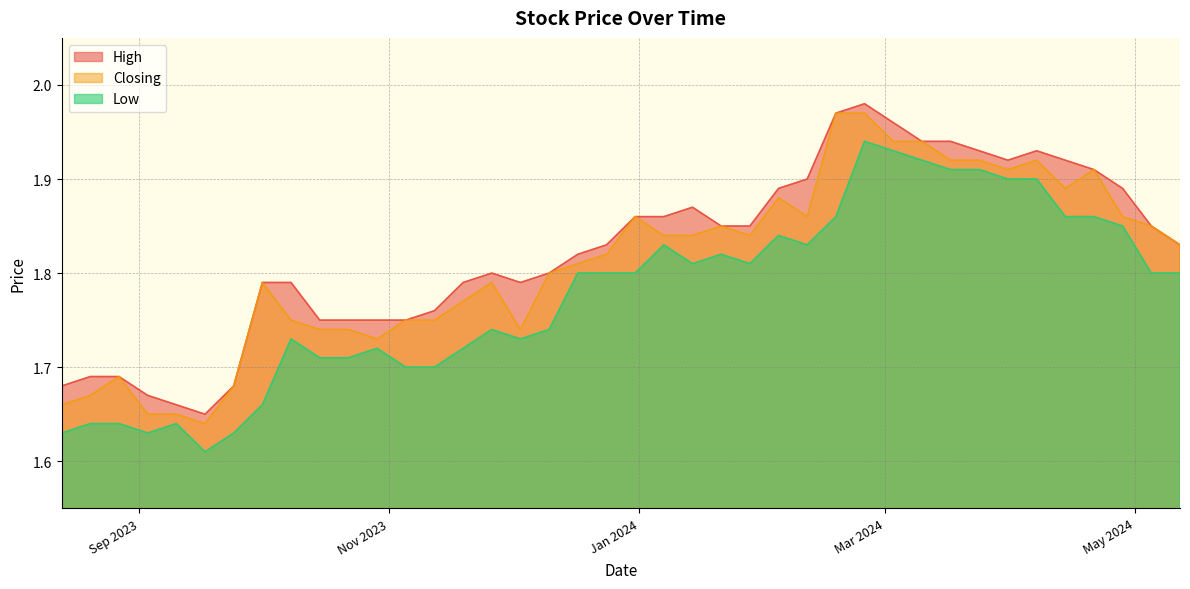

True or false: Low and Closing cross at least once.

False